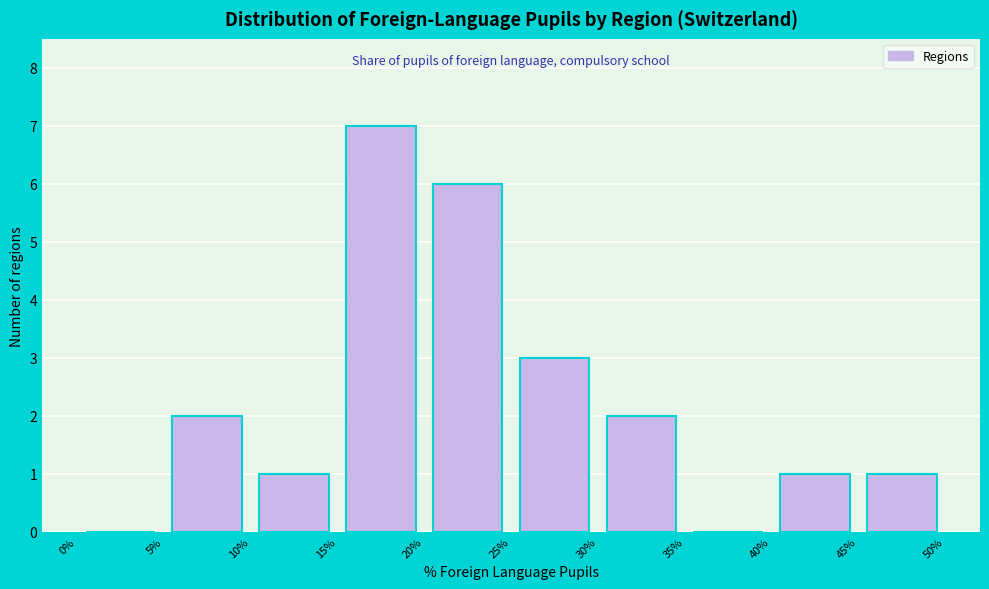

Reading left to right, transcribe this chart: for each bar, give the range it covers on the x-axis and its height. The values are not printed on the chart, so give them approximately, as read against the axis.

0% to 5%: 0
5% to 10%: 2
10% to 15%: 1
15% to 20%: 7
20% to 25%: 6
25% to 30%: 3
30% to 35%: 2
35% to 40%: 0
40% to 45%: 1
45% to 50%: 1